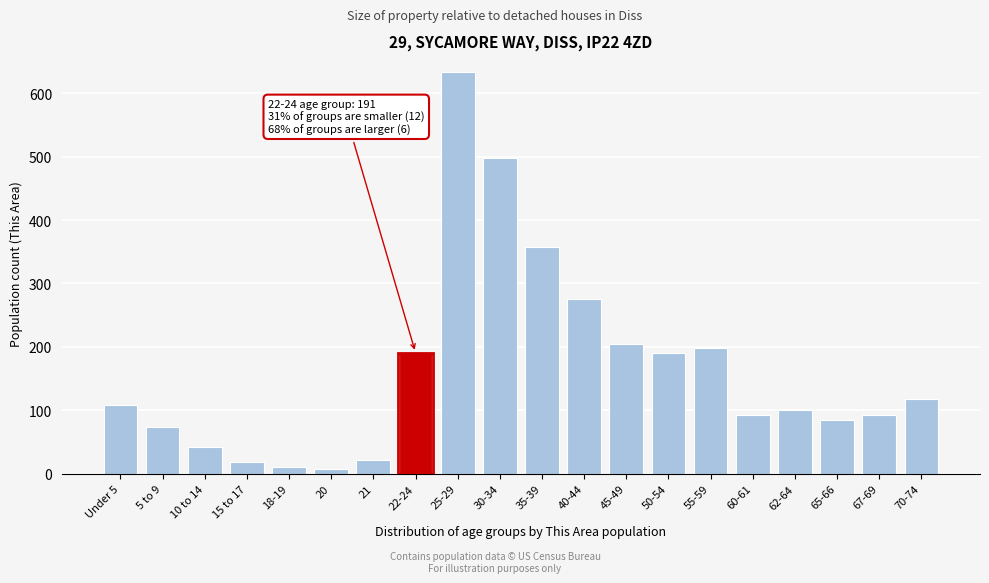

Reading left to right, extract all data points from this chart.

109	73	42	19	11	8	22	191	633	498	358	276	204	191	199	93	101	85	93	118